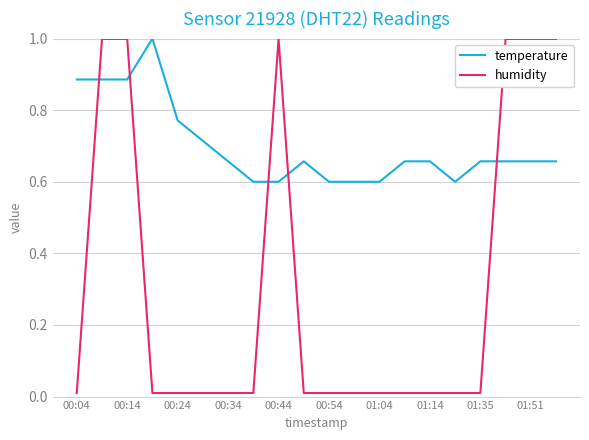

After their last crossing, which series has the higher values: temperature or humidity?

humidity